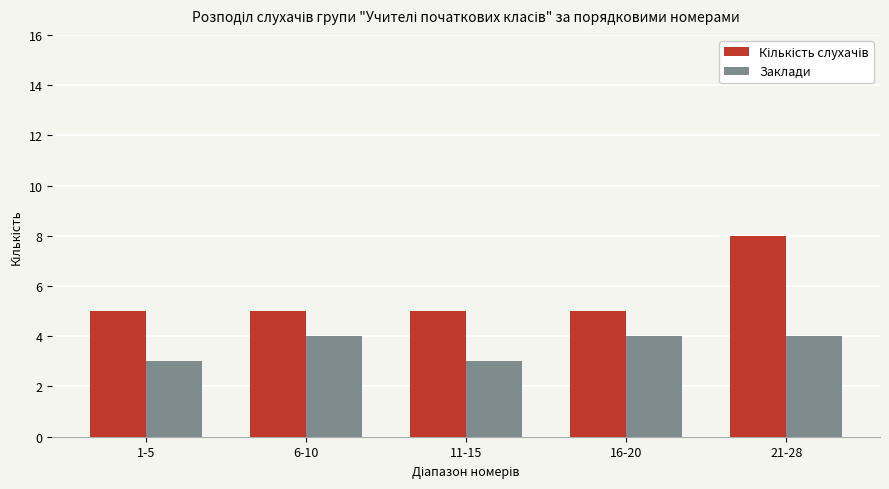

What is the greatest value displayed?

8